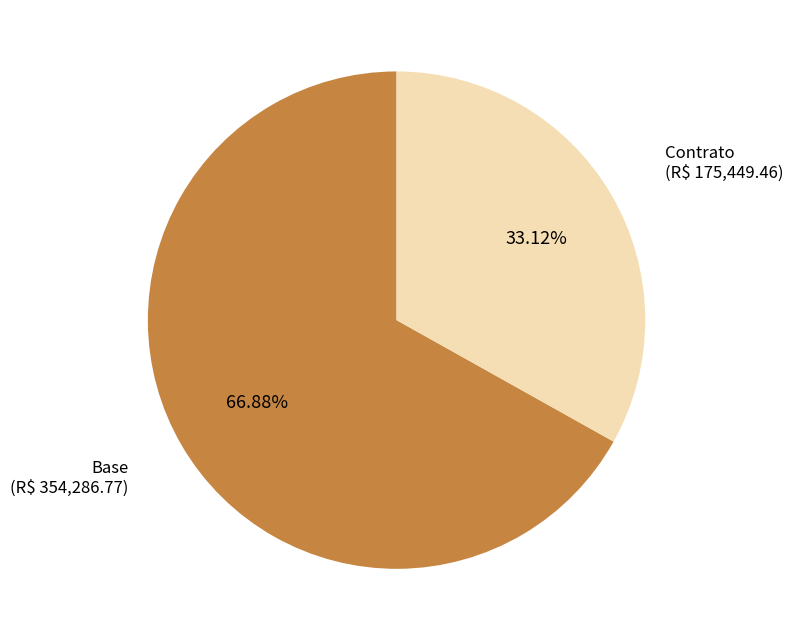

Does any single category account for the majority?

Yes